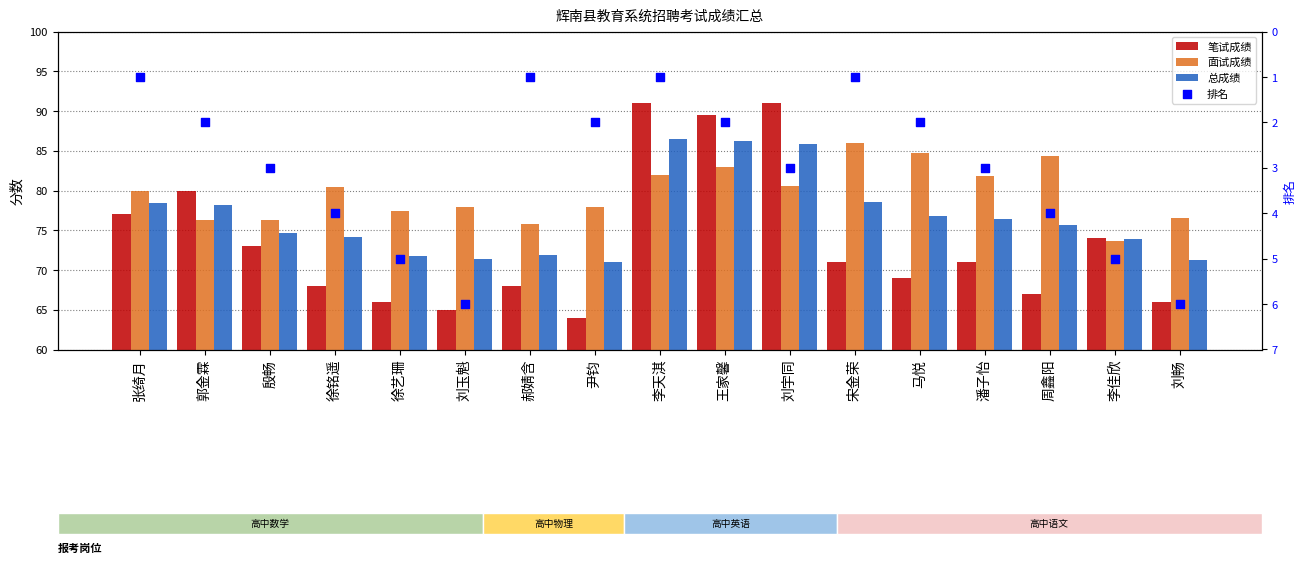

Which series contains the highest Y value?

笔试成绩